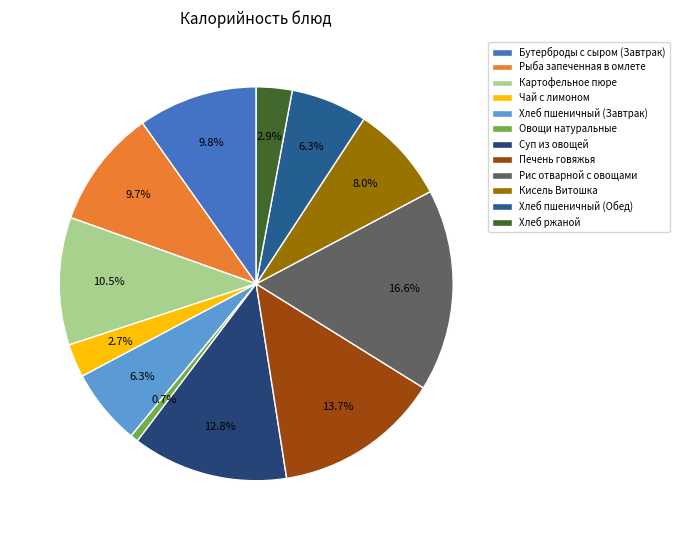

To the nearest percent, what is the combined percentage of Чай с лимоном and Хлеб ржаной?

6%